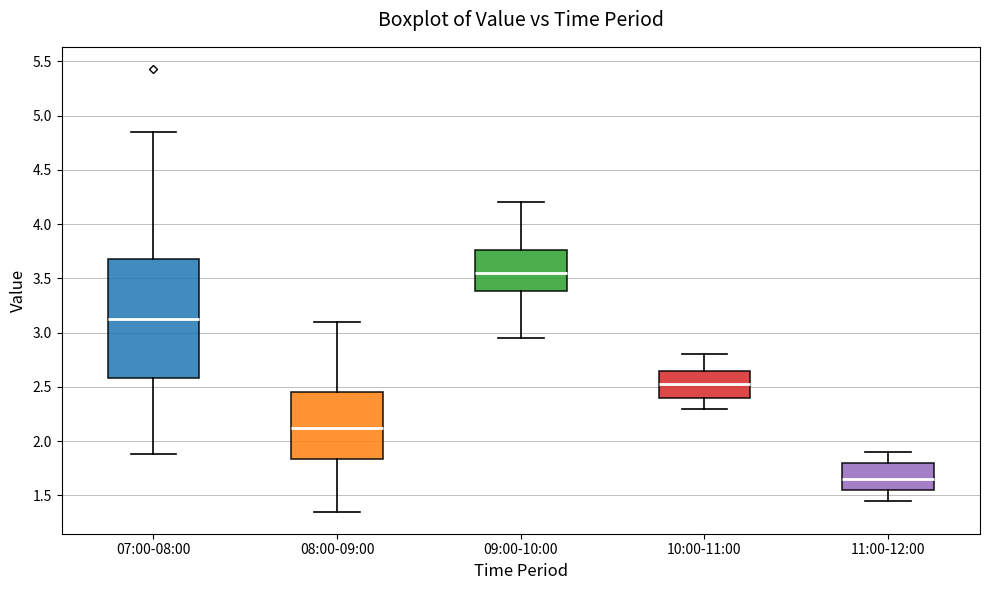

Which box's median line is the highest?

09:00-10:00